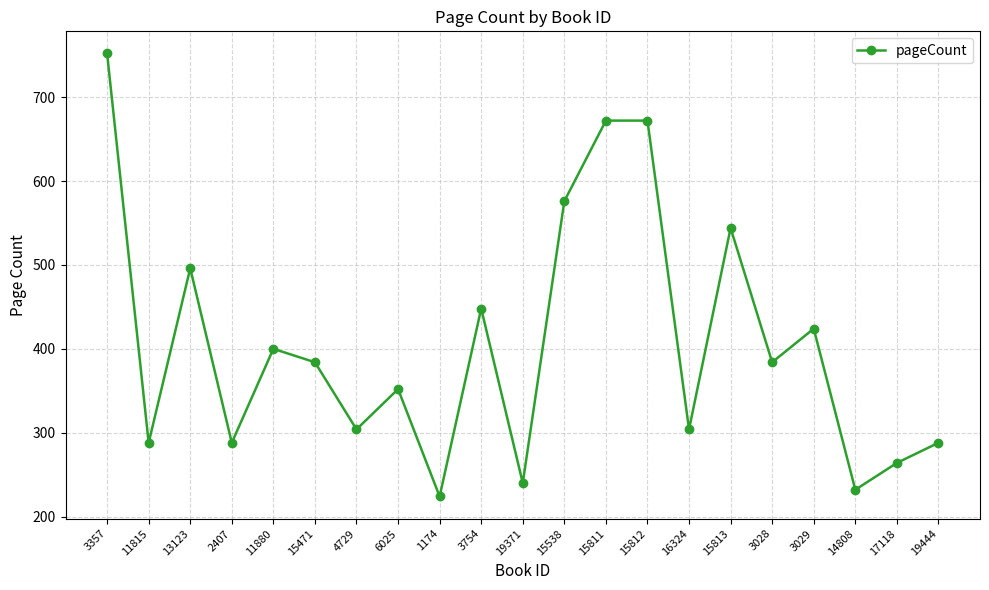

At which category does the chart reach its peak across all series?

3357